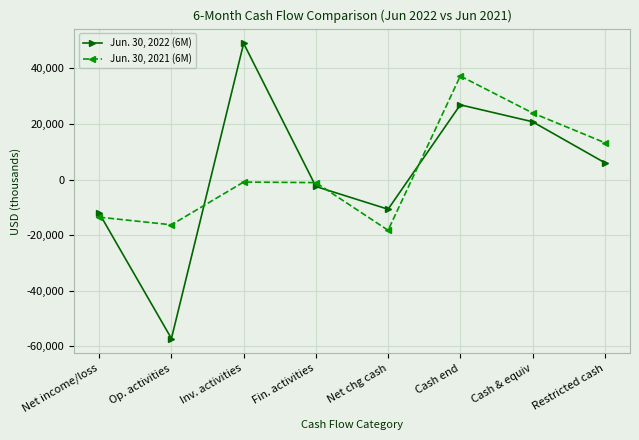

What is the label of the 3rd point from the right?

Cash end